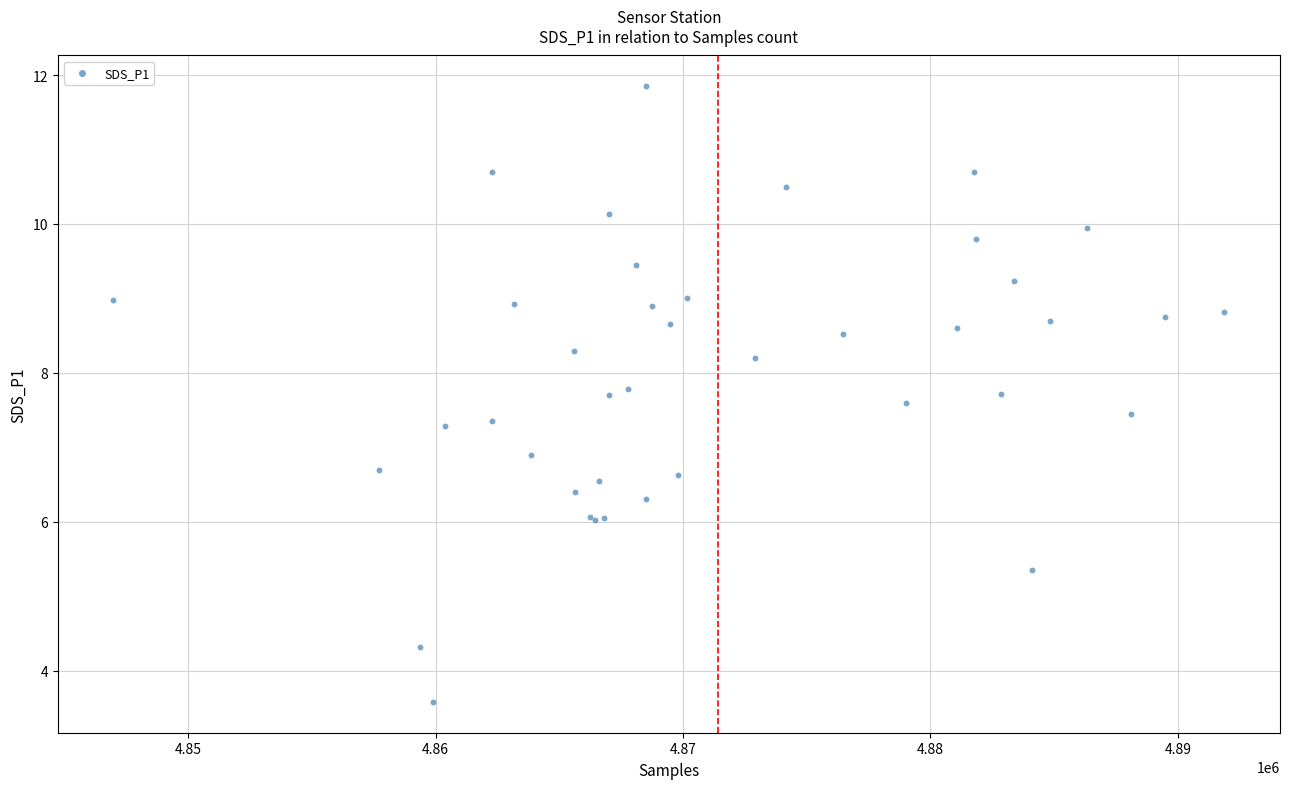

What Y value in the scatter plot is closest to 7?

6.9